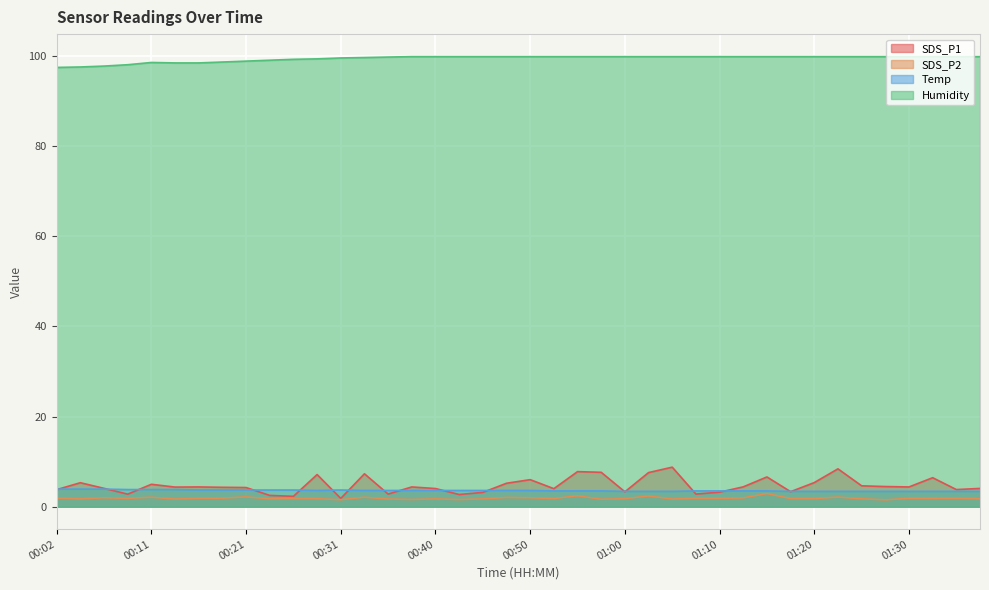

Which series has the largest range (max minus min)?

SDS_P1